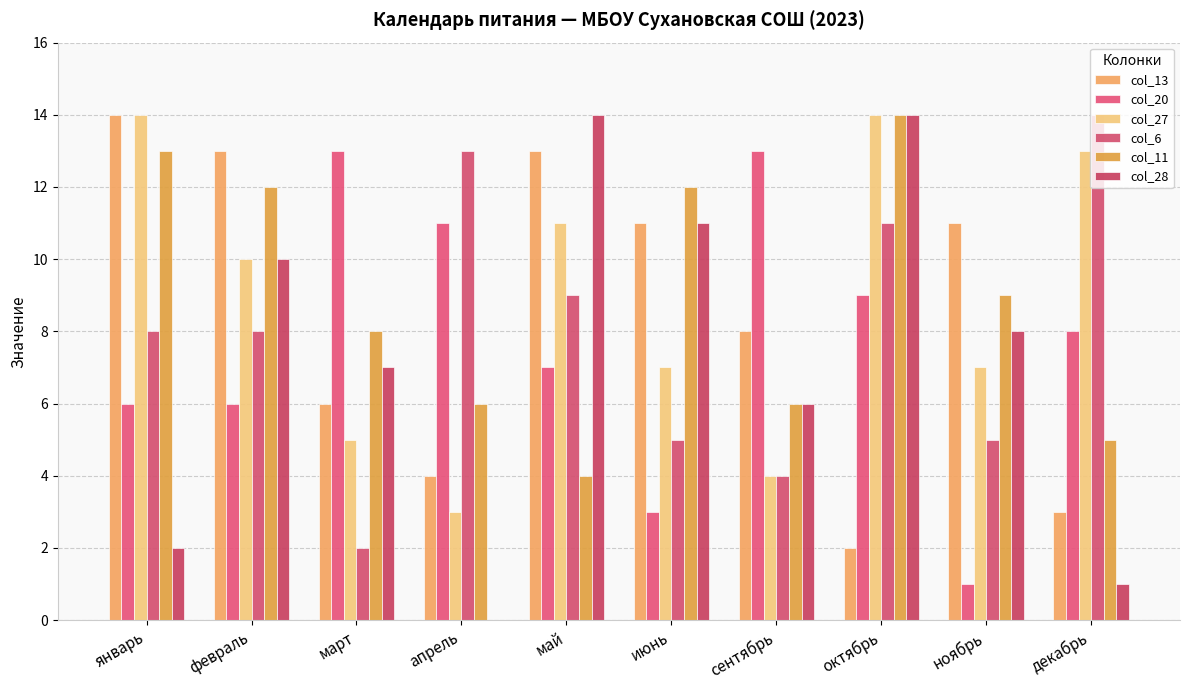

What is the value of the col_27 bar at the 10th from the left?

13